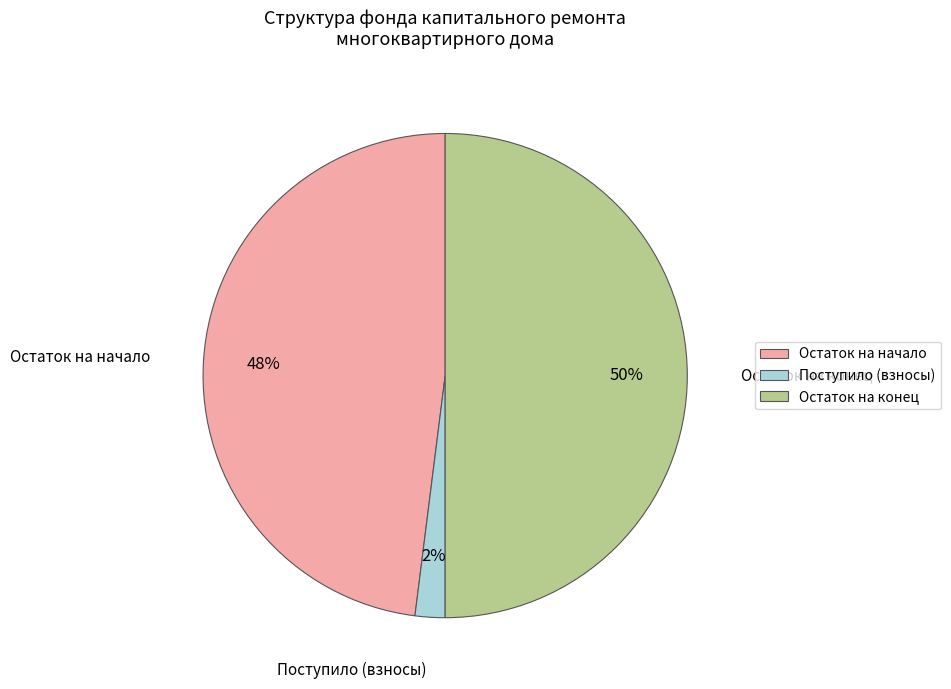

To the nearest percent, what portion does Поступило (взносы) represent?

2%